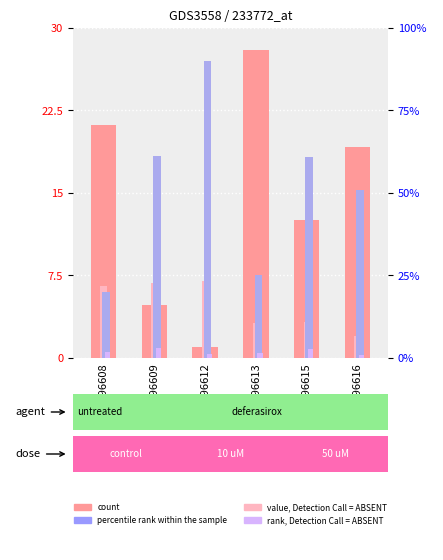

What is the difference between the maximum and minimum values in the count series?

27.0